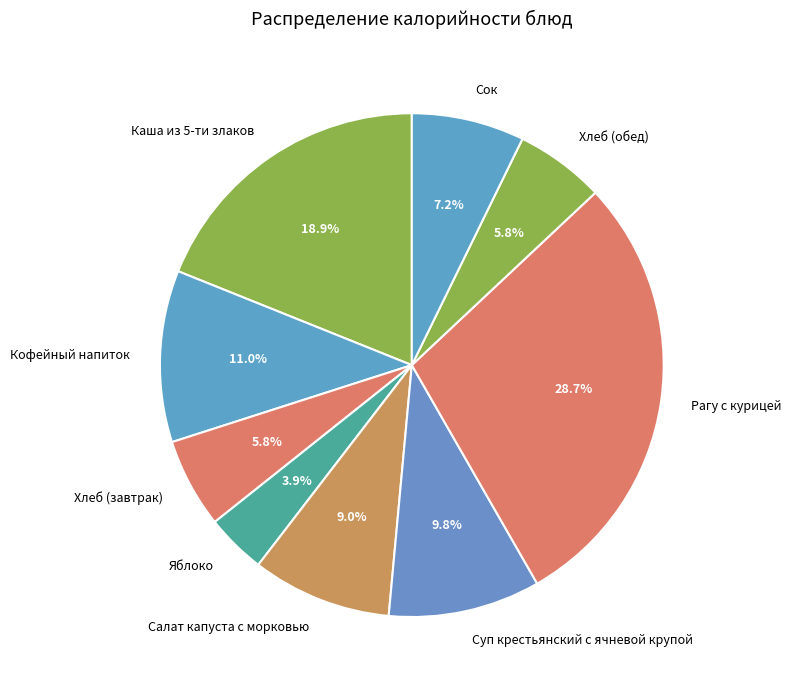

Do Хлеб (завтрак) and Хлеб (обед) together represent more than half of the pie?

No